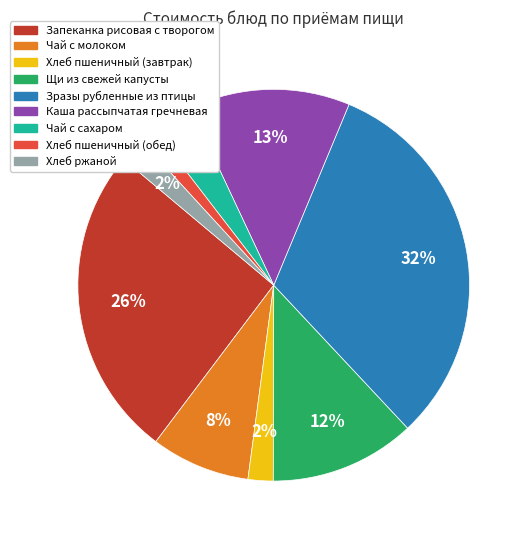

To the nearest percent, what is the average slice percentage?

11%